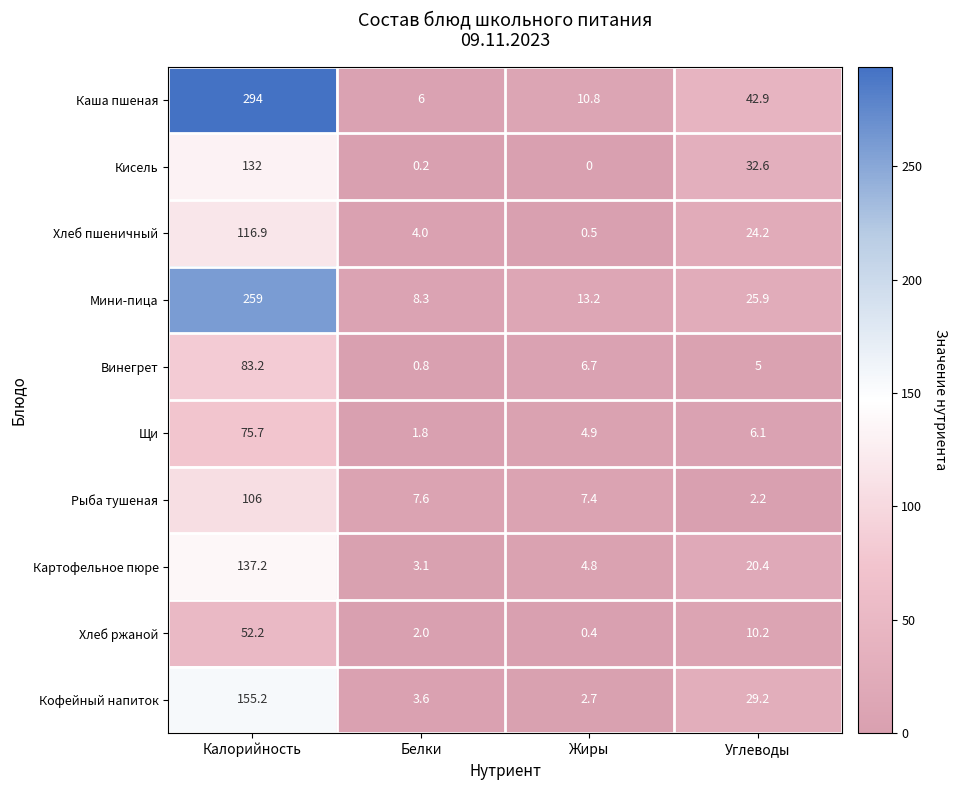

What is the difference between the maximum and minimum values in the Картофельное пюре series?

134.1